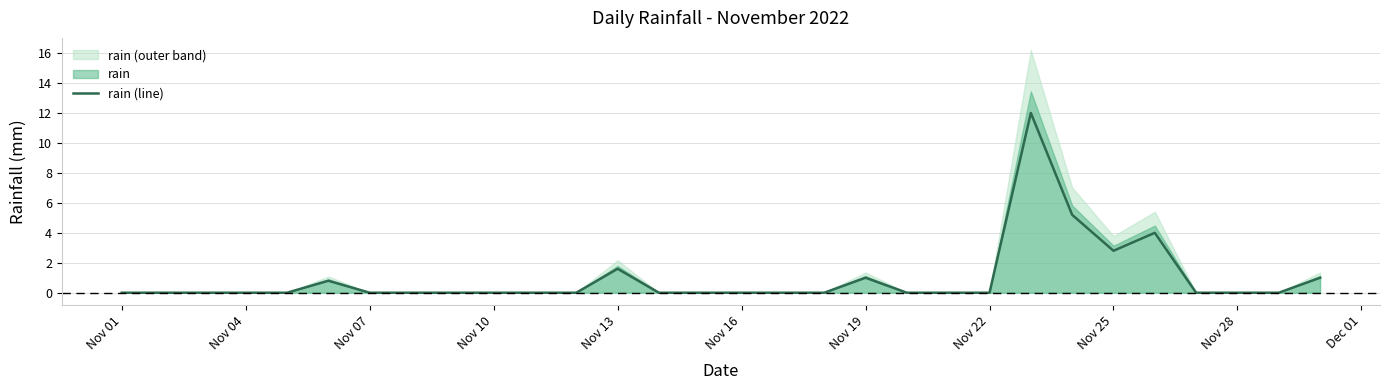

What is the highest value of the rain (line) series?

12.0